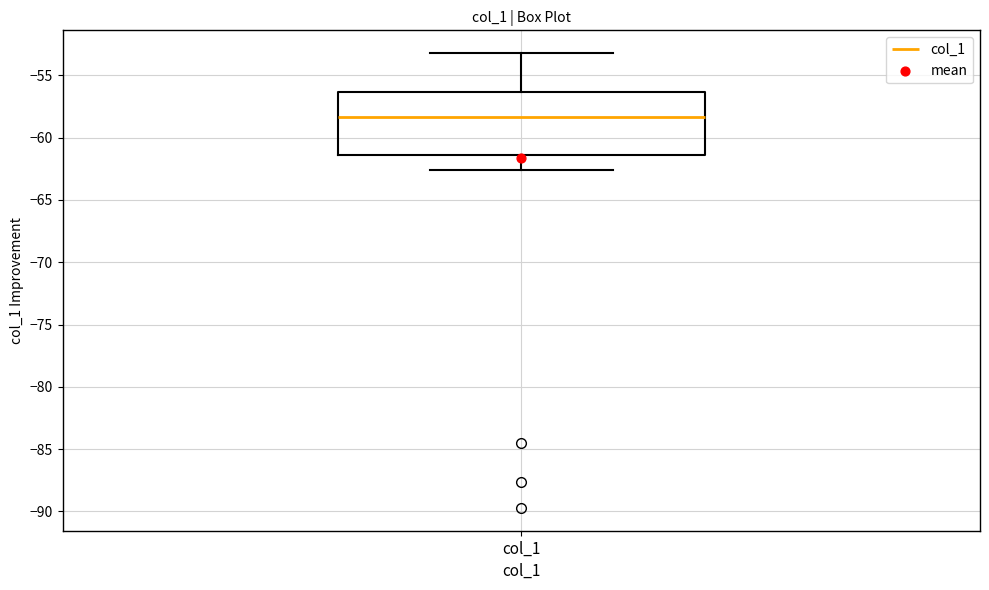

Where is the upper edge of the box for col_1 on the y-axis? The values are not printed on the chart, so give them approximately, as read against the axis.

-56.5